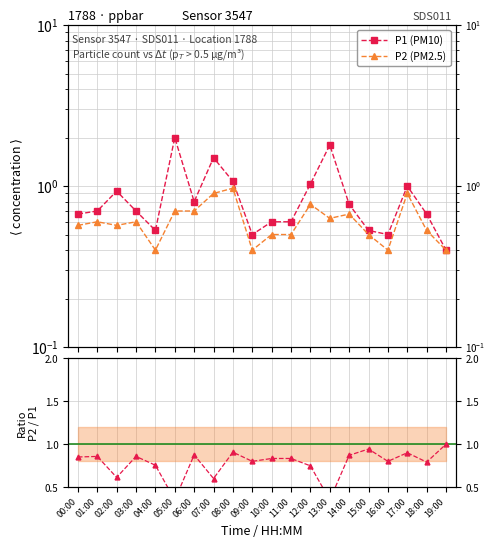

Where is the first local maximum for P2 (PM2.5)?

01:00